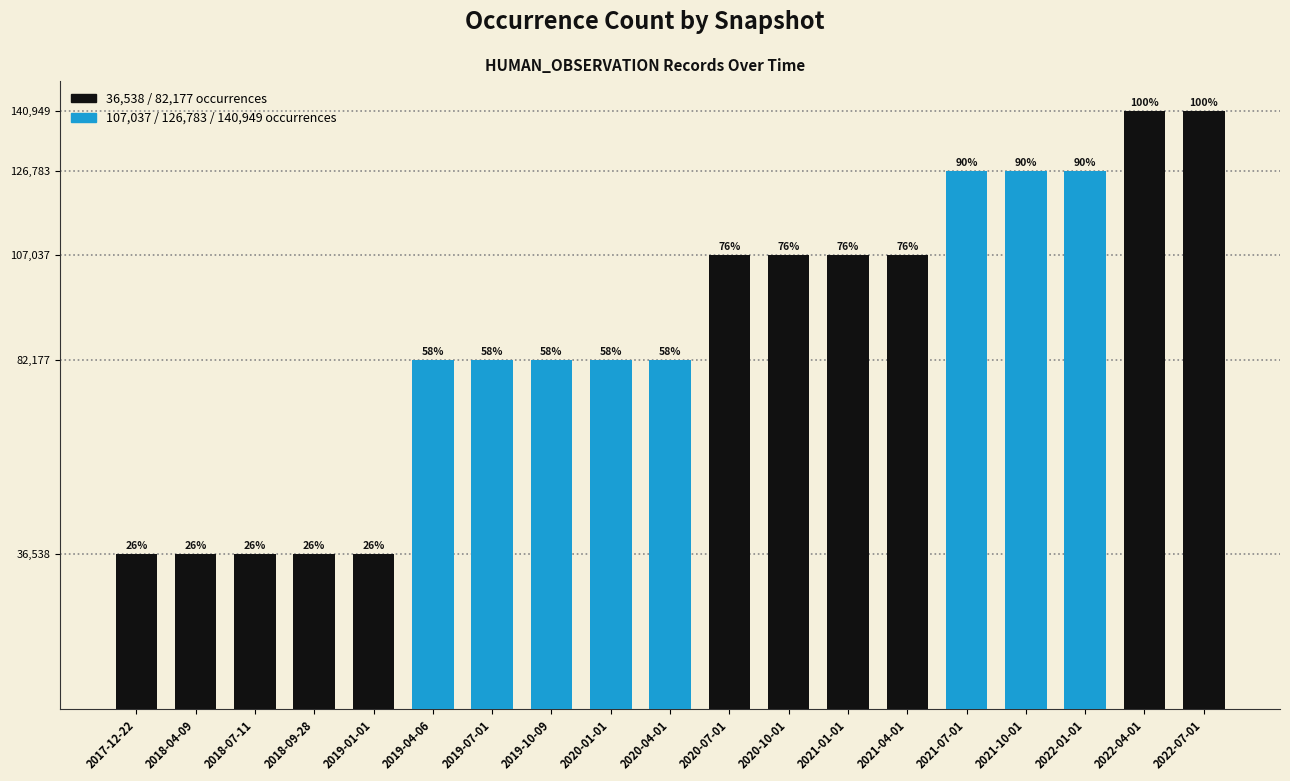

Does the chart contain any negative values?

No